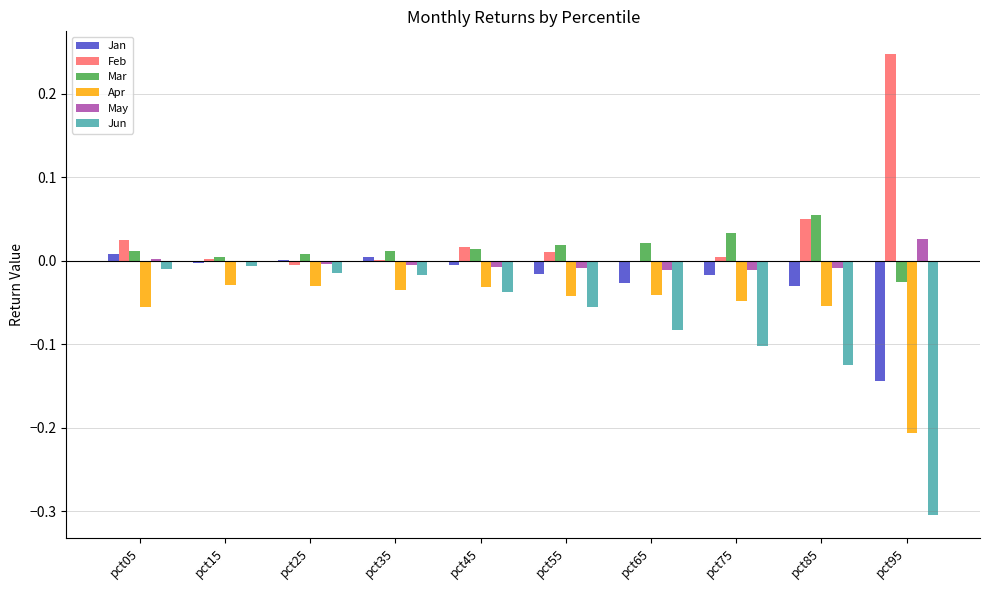

What is the sum of all Jun values?

-0.8